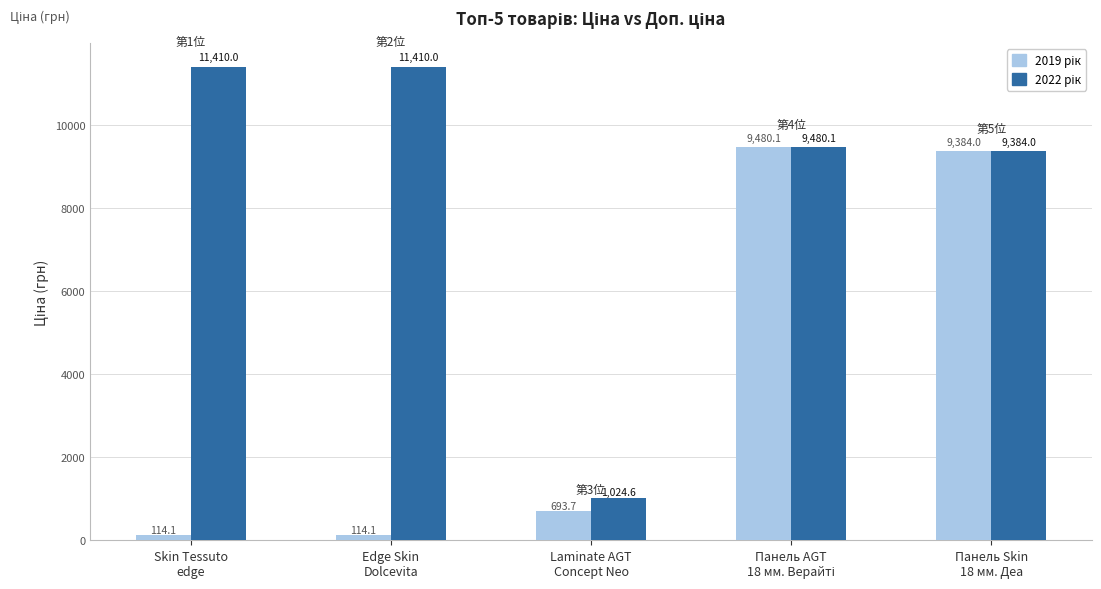

What is the minimum value shown in the chart?

114.1